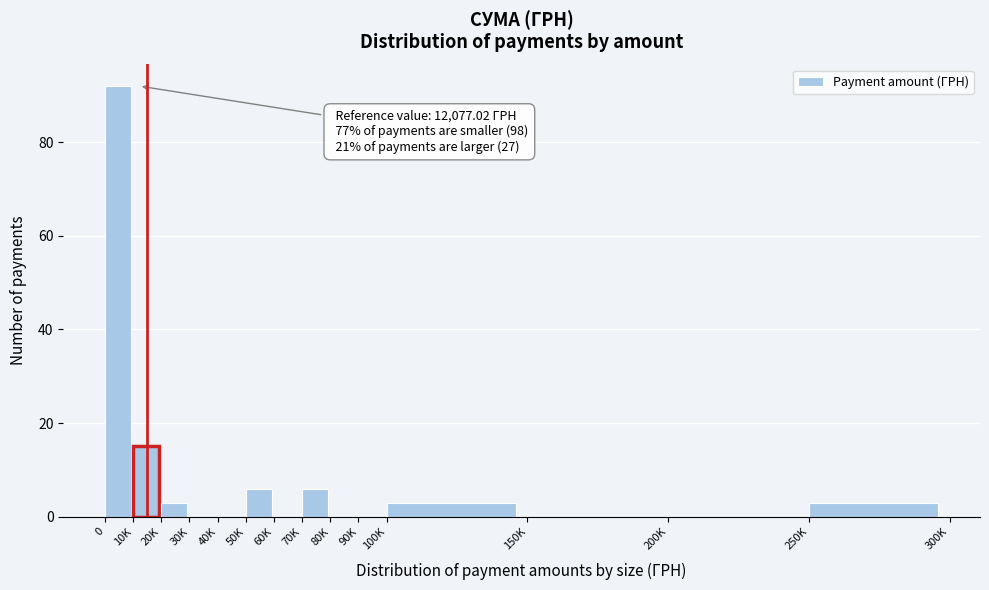

Reading right to left, list all the values displayed in this chart.

250K=3	200K=0	150K=0	100K=3	90K=0	80K=0	70K=6	60K=0	50K=6	40K=0	30K=0	20K=3	10K=15	0=92